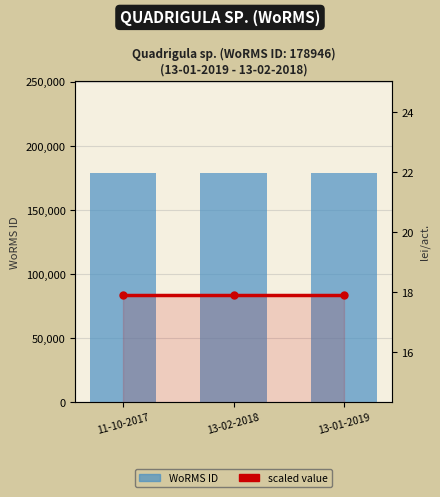

What is the average value of the scaled value series?

17.9